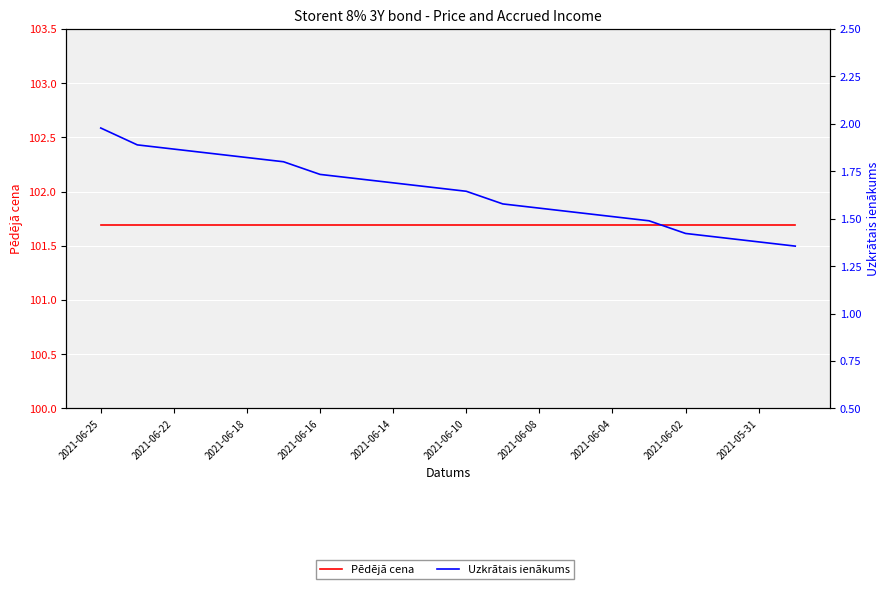

Reading right to left, extract all data points from this chart.

Pēdējā cena: 101.7	101.7	101.7	101.7	101.7	101.7	101.7	101.7	101.7	101.7	101.7	101.7	101.7	101.7	101.7	101.7	101.7	101.7	101.7	101.7
Uzkrātais ienākums: 1.4	1.4	1.4	1.4	1.5	1.5	1.5	1.6	1.6	1.6	1.7	1.7	1.7	1.7	1.8	1.8	1.8	1.9	1.9	2.0